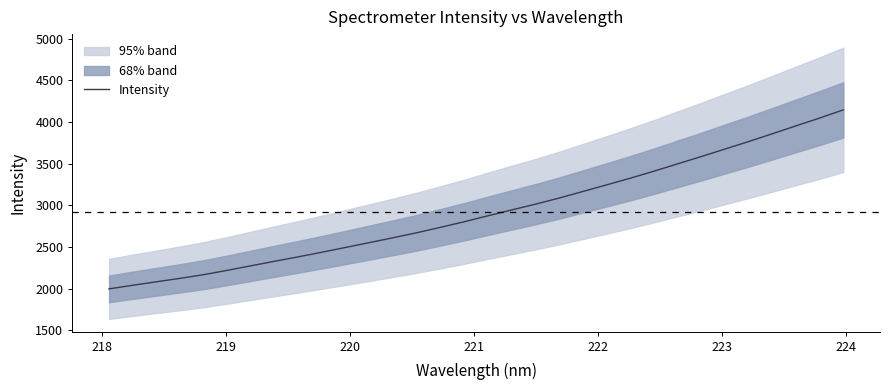

True or false: there are more than 1 points higher than both neighbors.

False